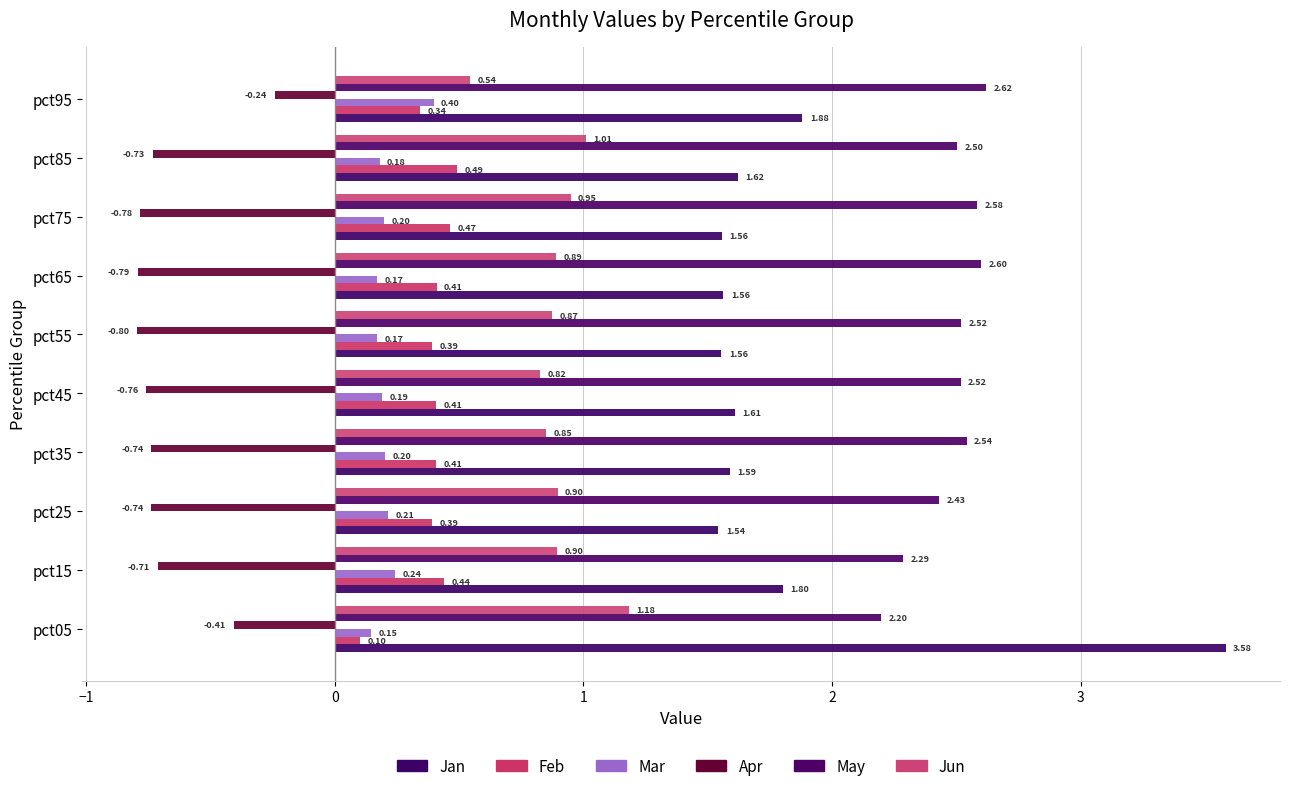

Count the number of data series in this chart.

6